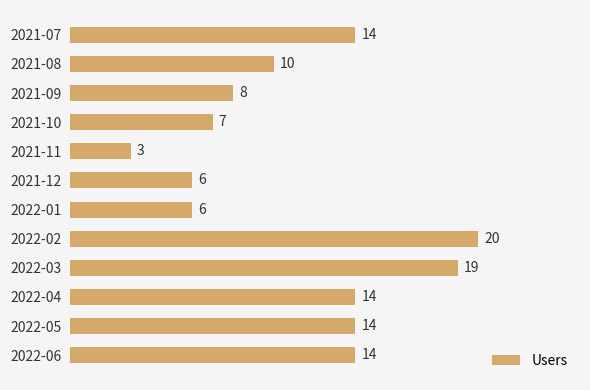

Are the bars horizontal?

Yes